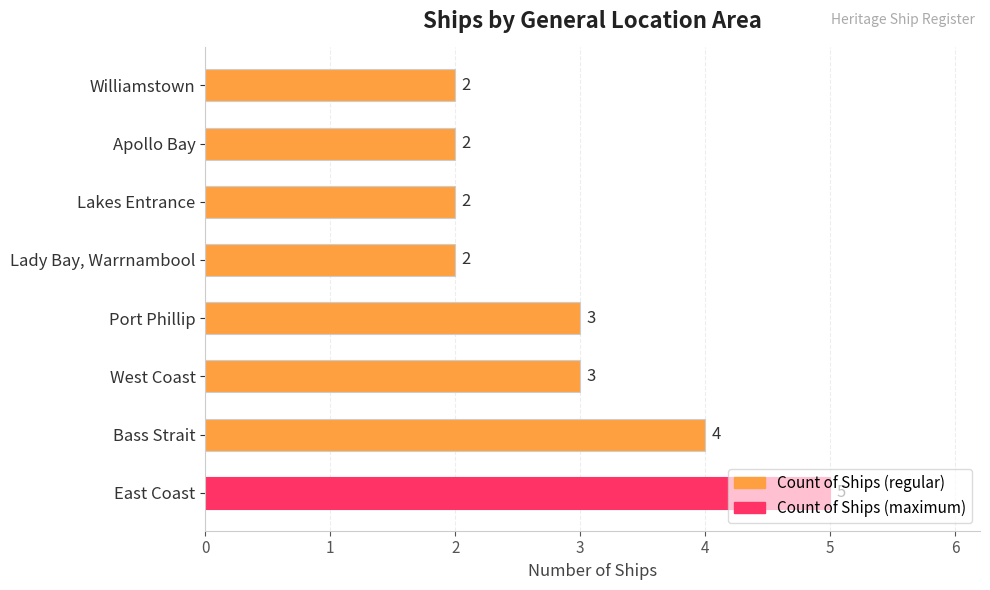

The chart shows a value of 2 at Lady Bay, Warrnambool. True or false?

True